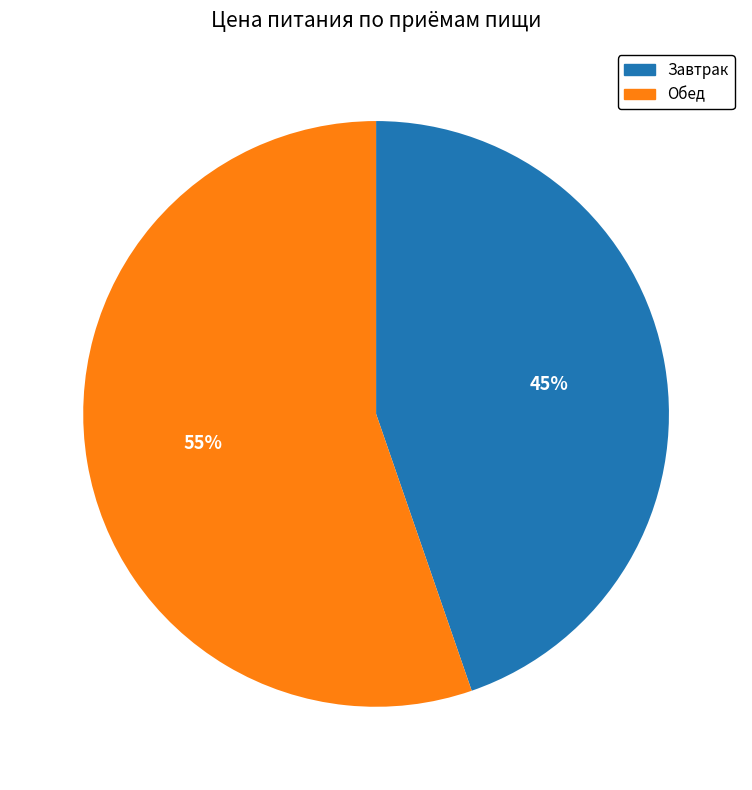

Between Завтрак and Обед, which is larger?

Обед